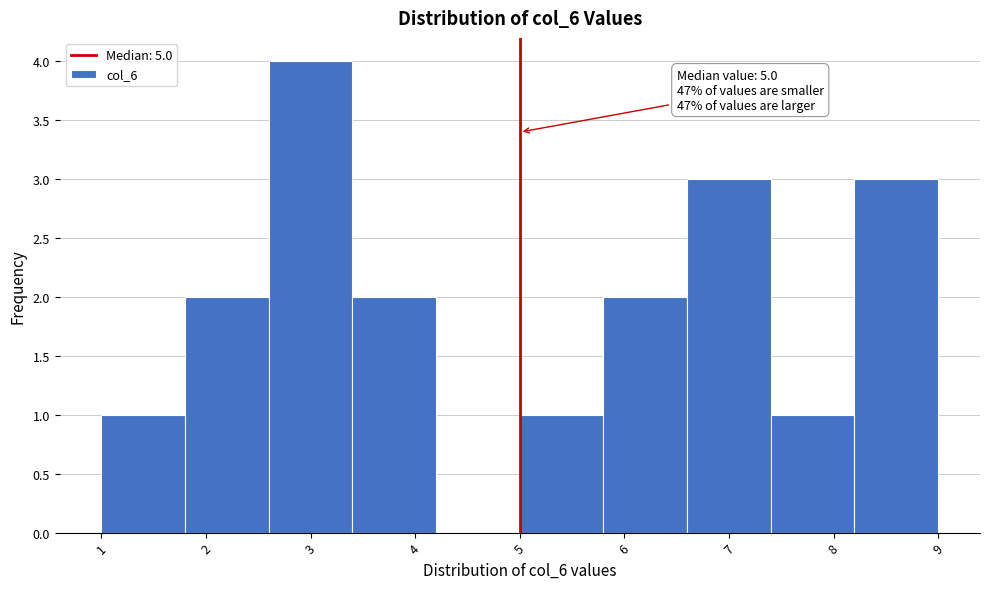

Over which range of the x-axis is the bar tallest?

2.6 to 3.4